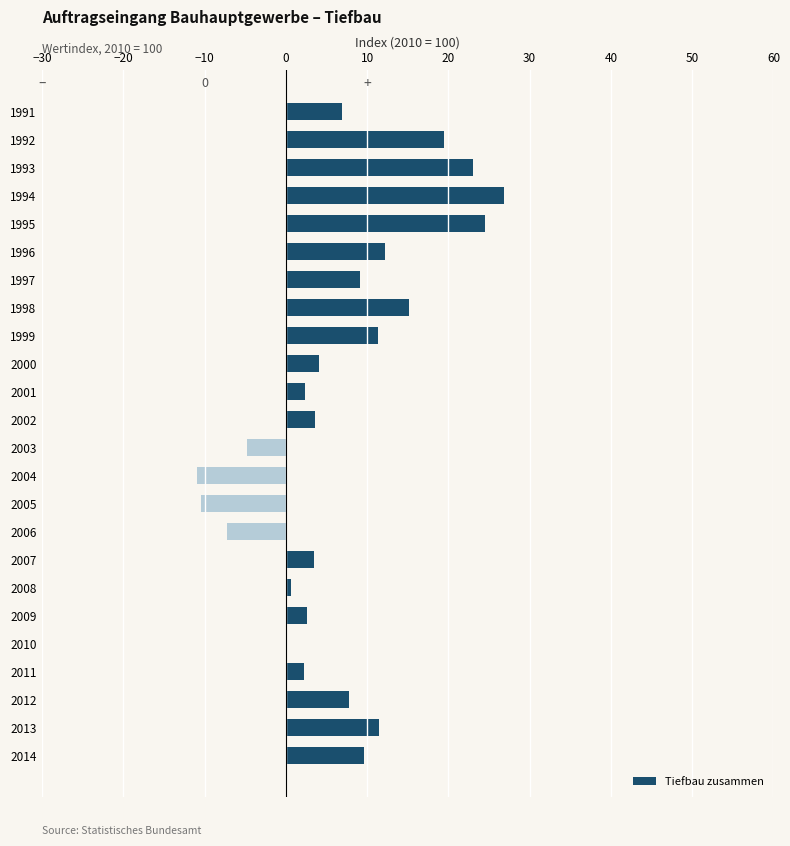

Which category has the highest value across all series?

1994